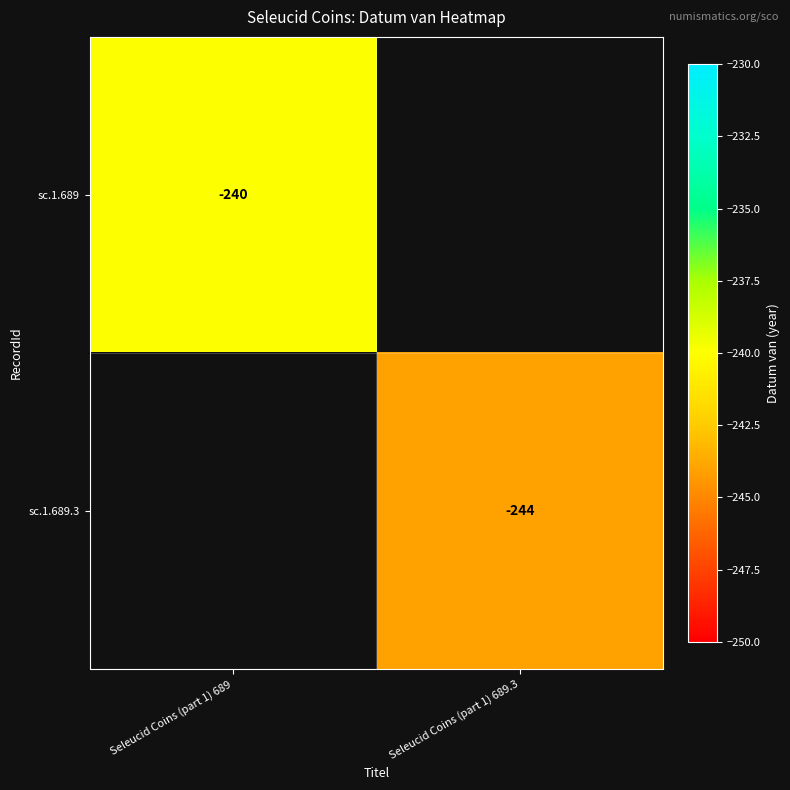

The sc.1.689 series shows -118 at Seleucid Coins (part 1) 689. True or false?

False